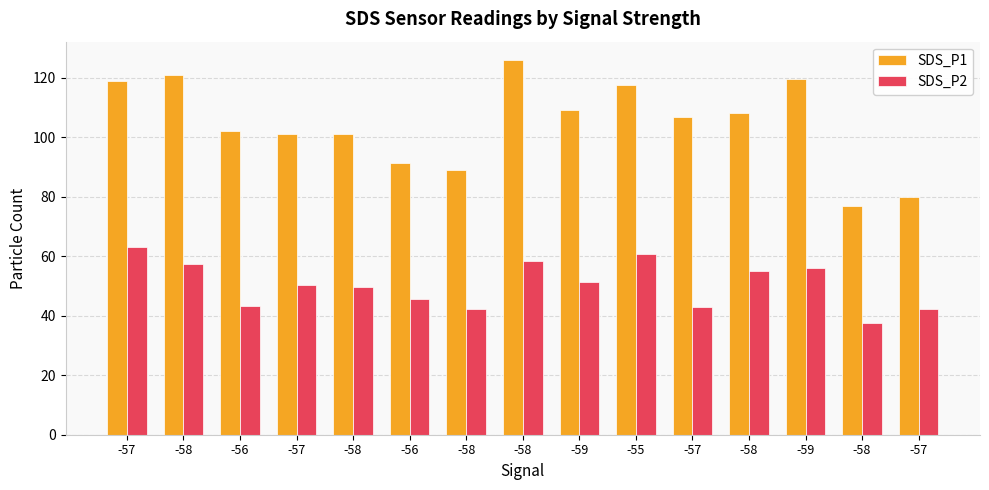

List the series in order of their peak value, highest first.

SDS_P1, SDS_P2